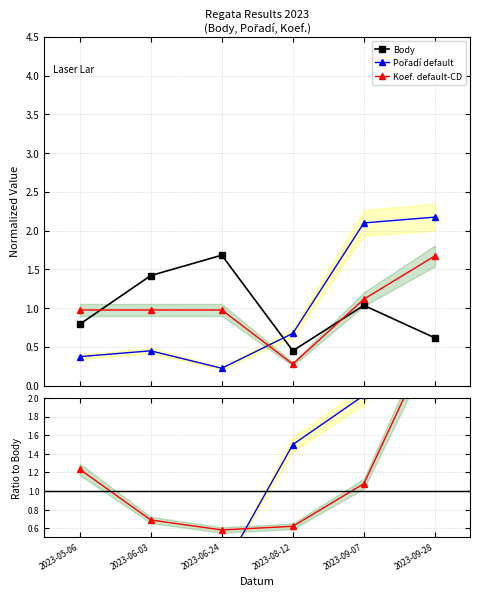

At which category does Pořadí / Body reach its first local valley?

2023-06-24